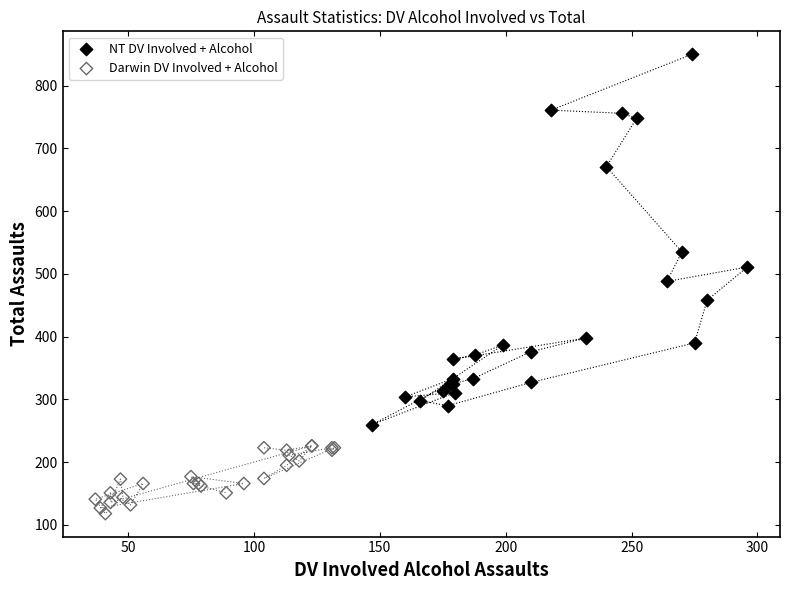

What are all the series names shown in the legend?

NT DV Involved + Alcohol, Darwin DV Involved + Alcohol